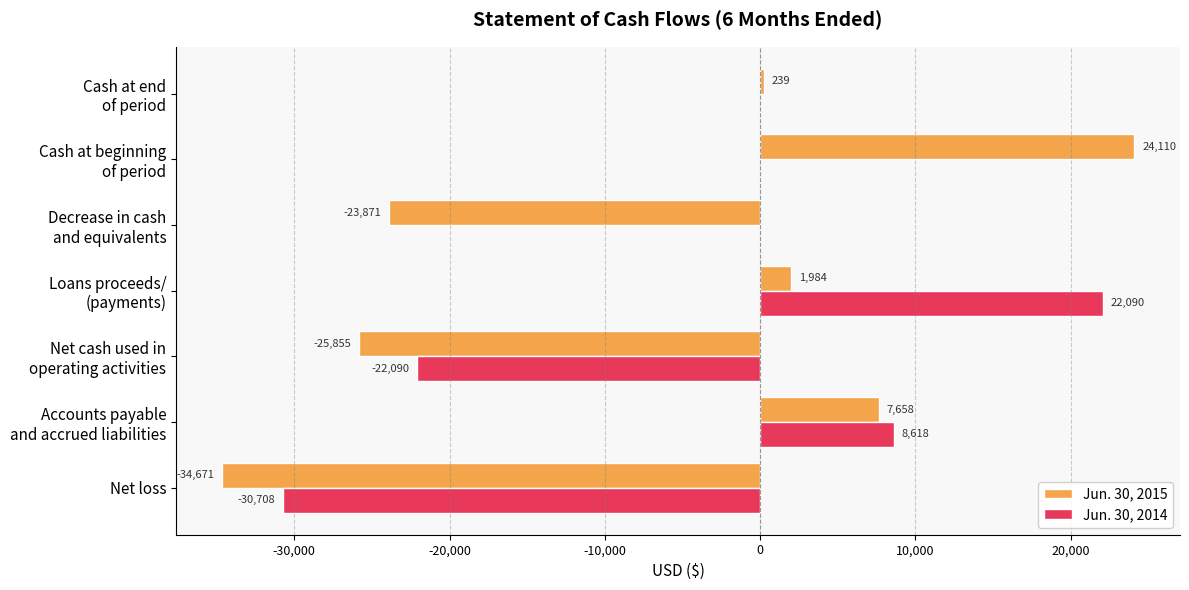

Which series has the largest total across all categories?

Jun. 30, 2014